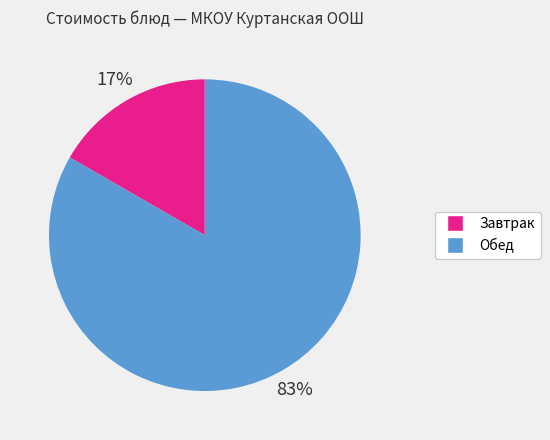

Which category has the biggest portion of the pie?

Обед